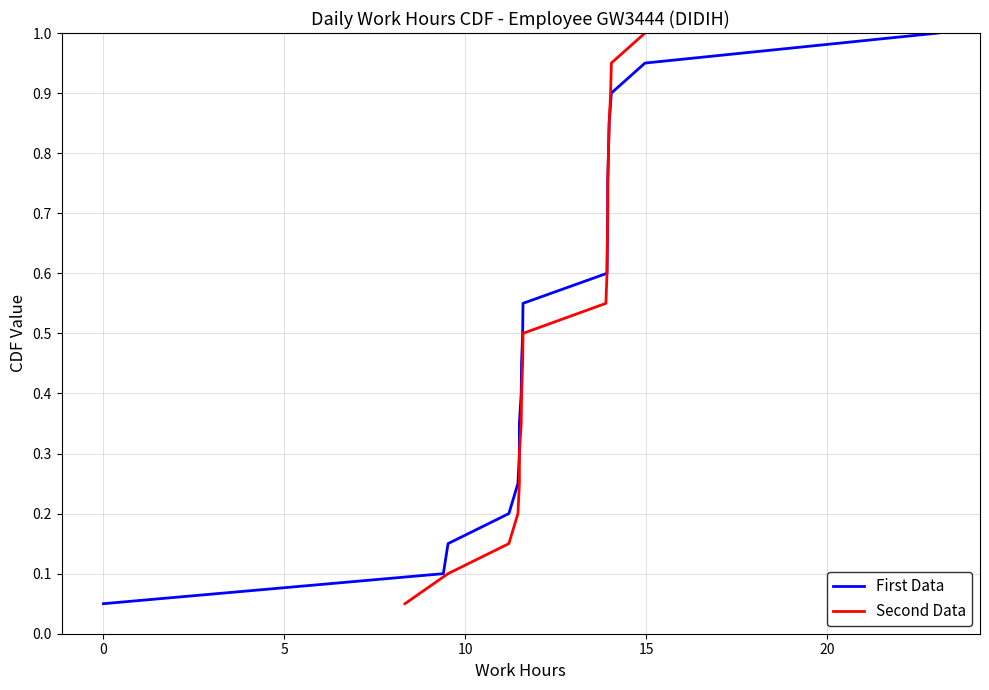

Reading left to right, extract all data points from this chart.

First Data: 0.1	0.1	0.1	0.2	0.2	0.3	0.3	0.4	0.5	0.5	0.6	0.6	0.7	0.7	0.8	0.8	0.8	0.9	0.9	1.0
Second Data: 0.1	0.1	0.1	0.2	0.2	0.3	0.3	0.4	0.5	0.5	0.6	0.6	0.7	0.7	0.8	0.8	0.8	0.9	0.9	1.0